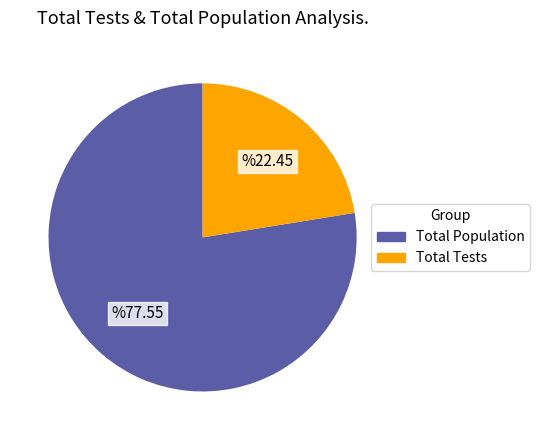

Which slice is the smallest?

Total Tests